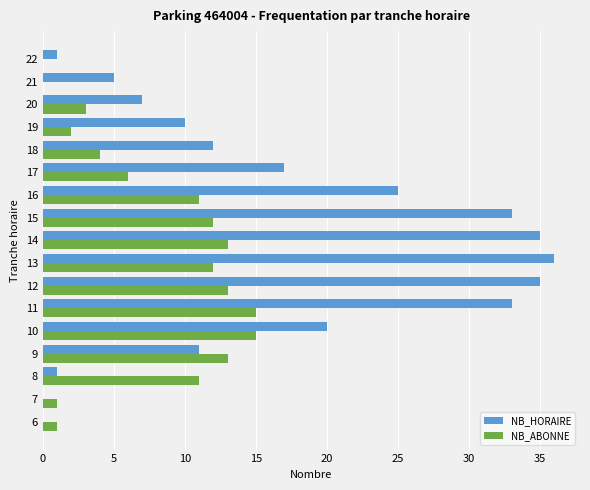

At which label is NB_HORAIRE closest to 18?

17